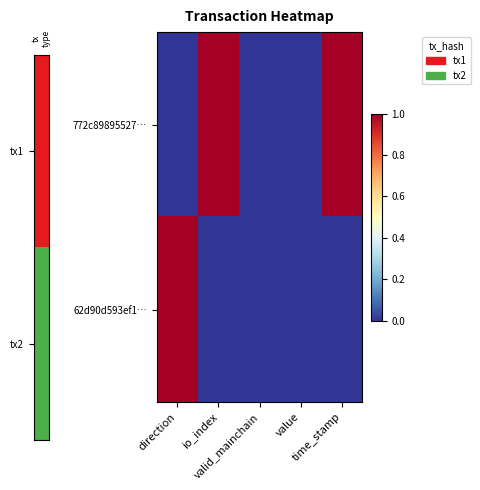

Which series has the largest range (max minus min)?

772c89895527…